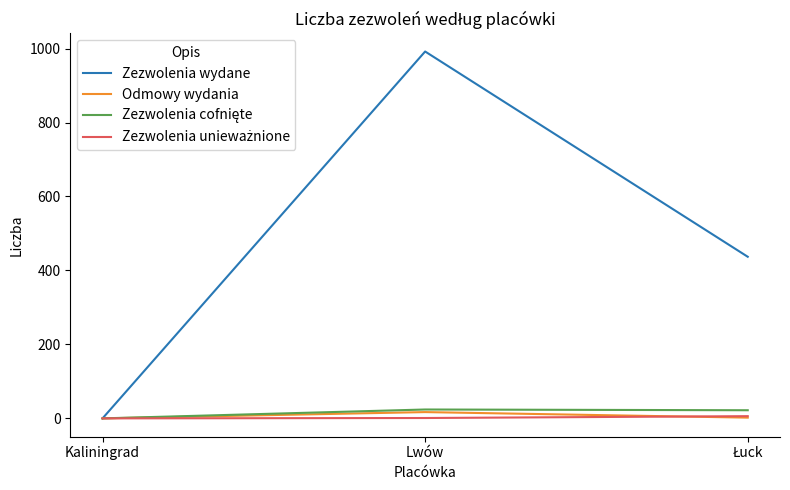

Is it true that Odmowy wydania equals 17 at Lwów?

True